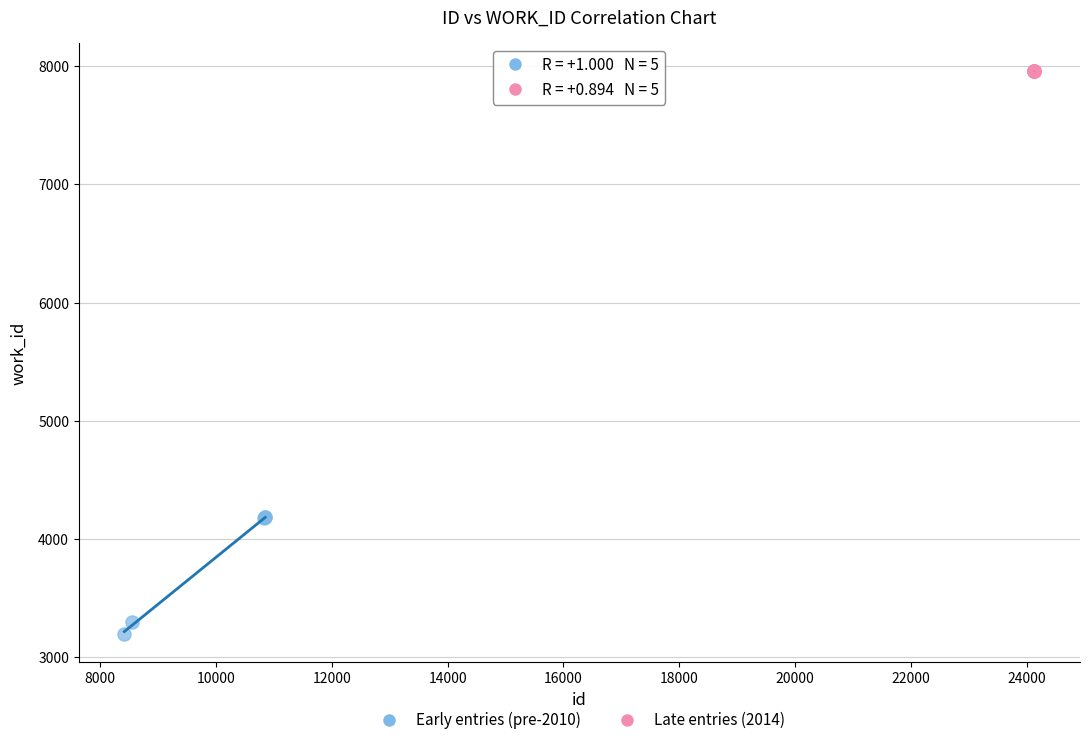

Which series contains the lowest Y value?

Early entries (pre-2010)